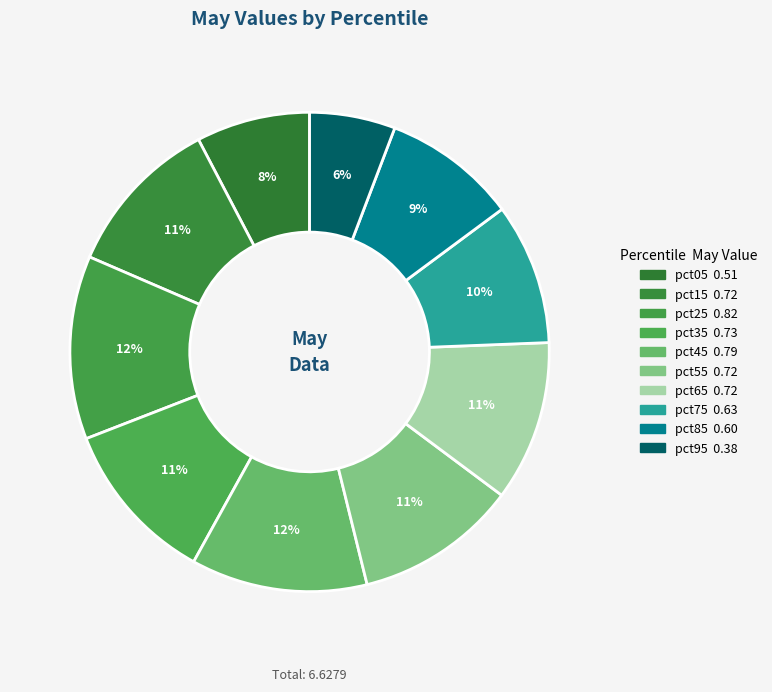

To the nearest percent, what is the difference between the pct75 and pct35 slice percentages?

2%